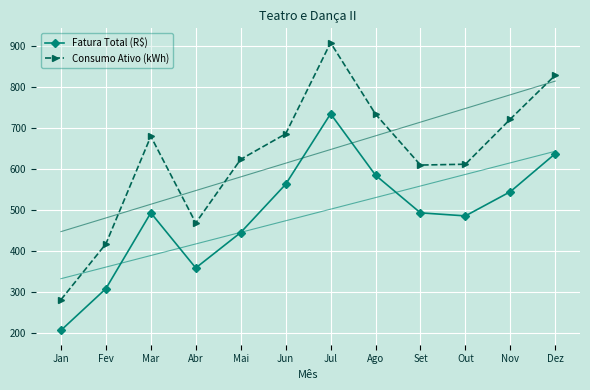

What is the value of the Consumo Ativo (kWh) point at the 10th from the left?

611.0